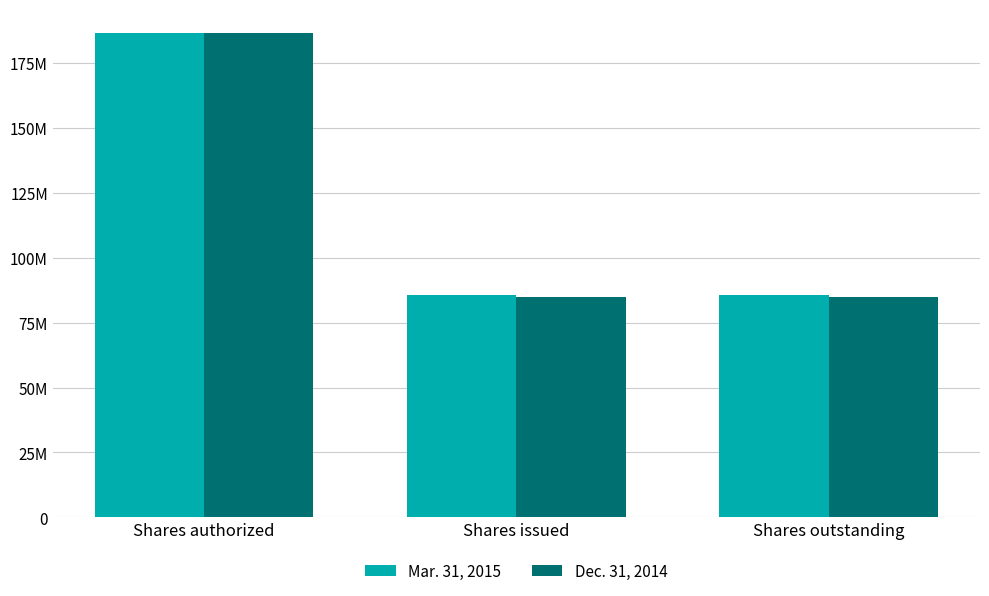

What is the sum of the Mar. 31, 2015 values at Shares outstanding and Shares authorized?

271985557